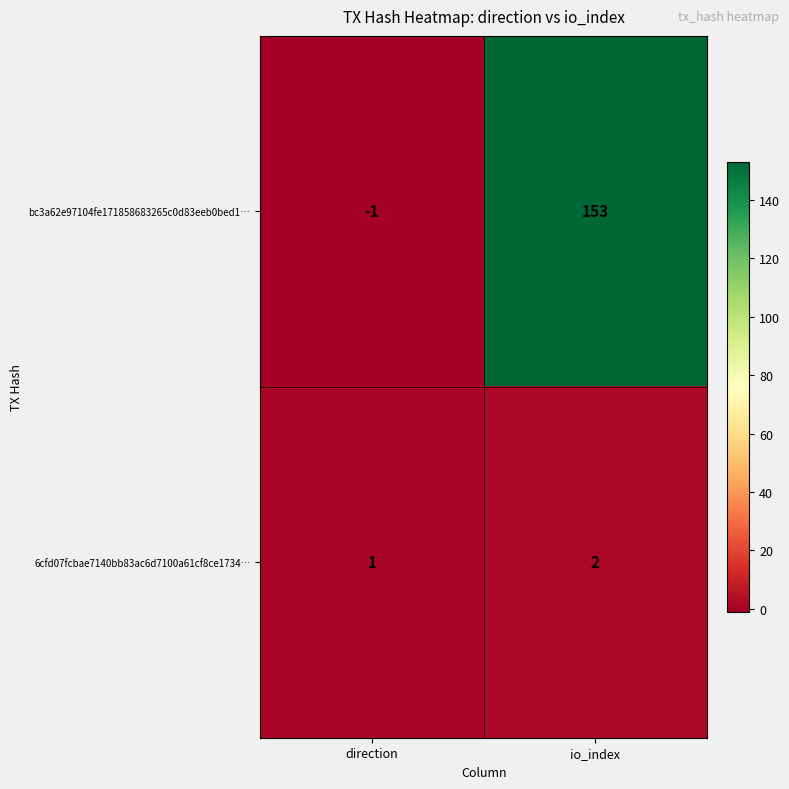

Reading left to right, transcribe all the data shown in this chart.

bc3a62e97104fe171858683265c0d83eeb0bed1…: direction=-1	io_index=153
6cfd07fcbae7140bb83ac6d7100a61cf8ce1734…: direction=1	io_index=2